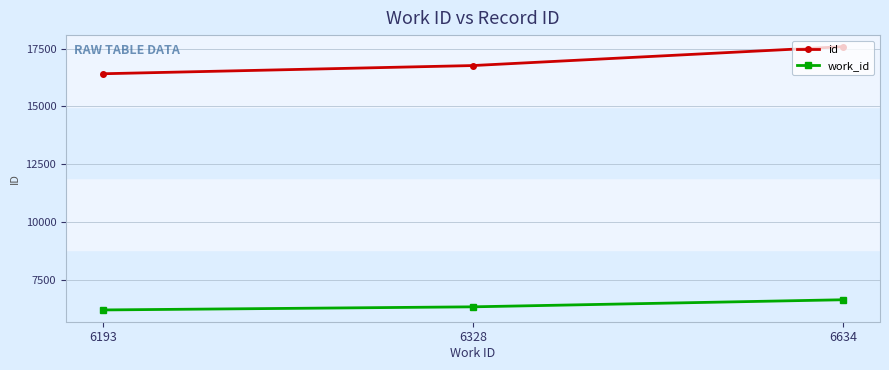

Which label corresponds to the largest value in the chart?

6634